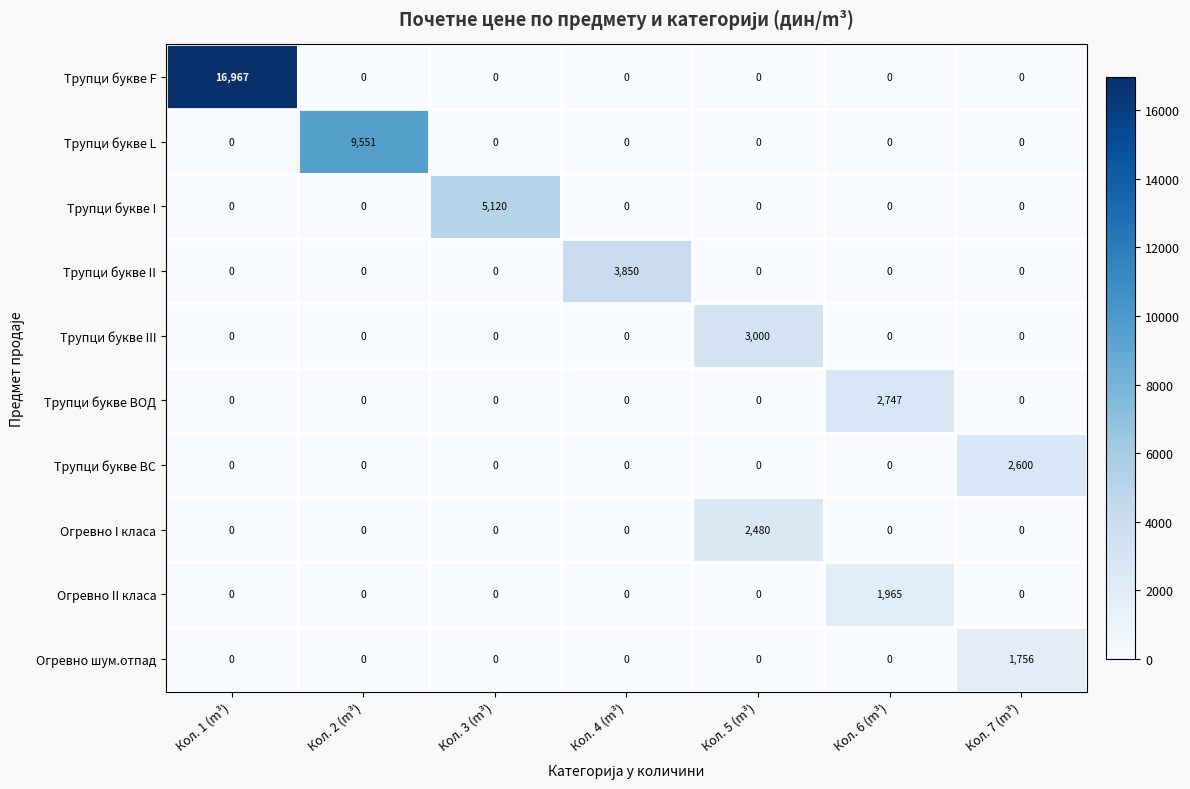

Is it true that Огревно I класа equals 0 at Кол. 6 (m³)?

True